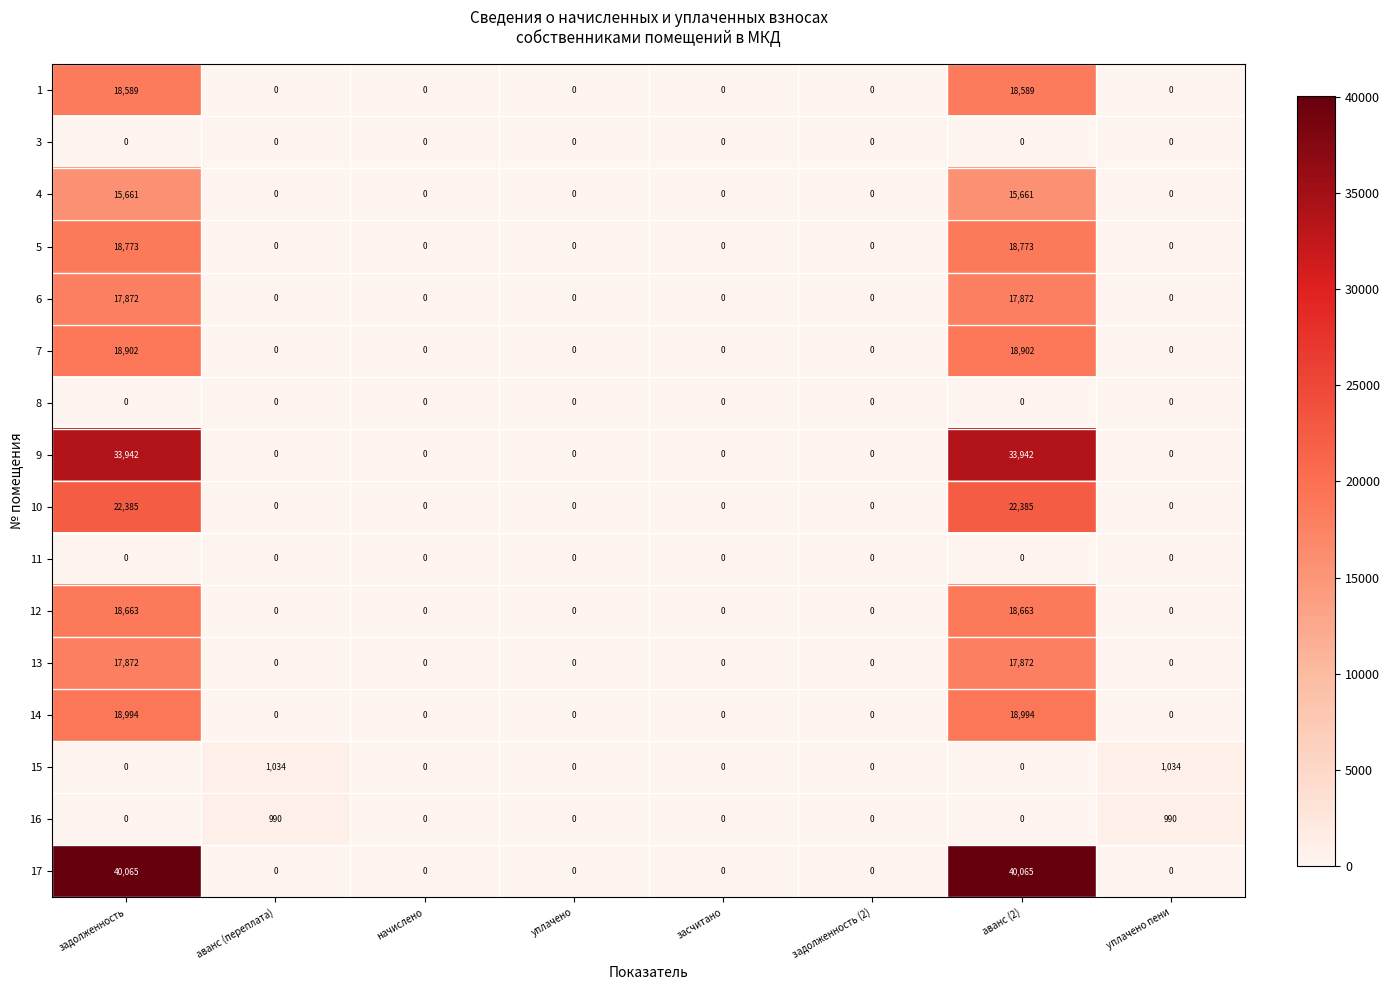

The value of 14 at засчитано is -8443. True or false?

False